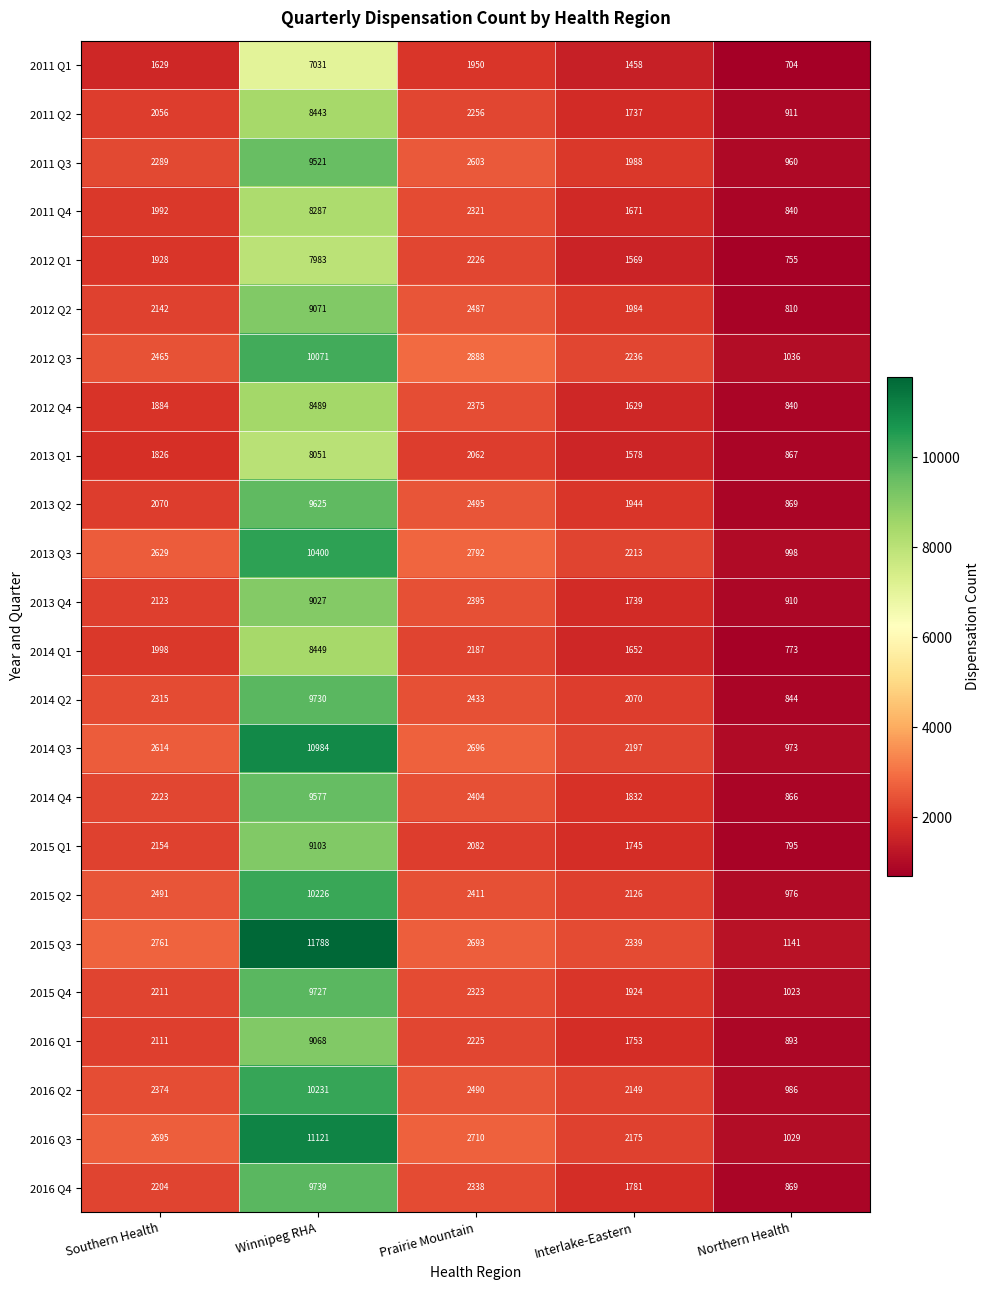

The 2012 Q1 series shows 1084 at Interlake-Eastern. True or false?

False